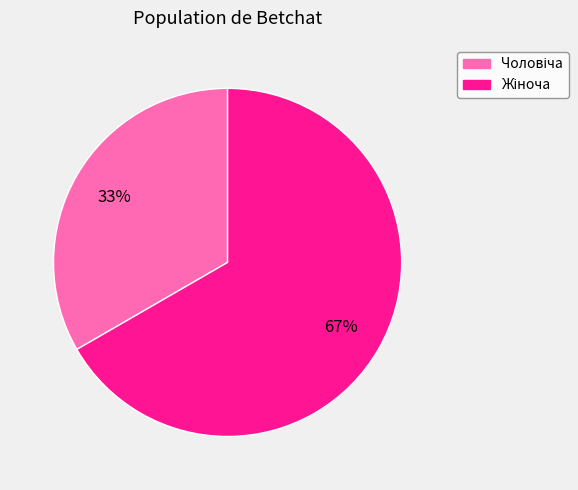

Is there a majority slice in this chart?

Yes